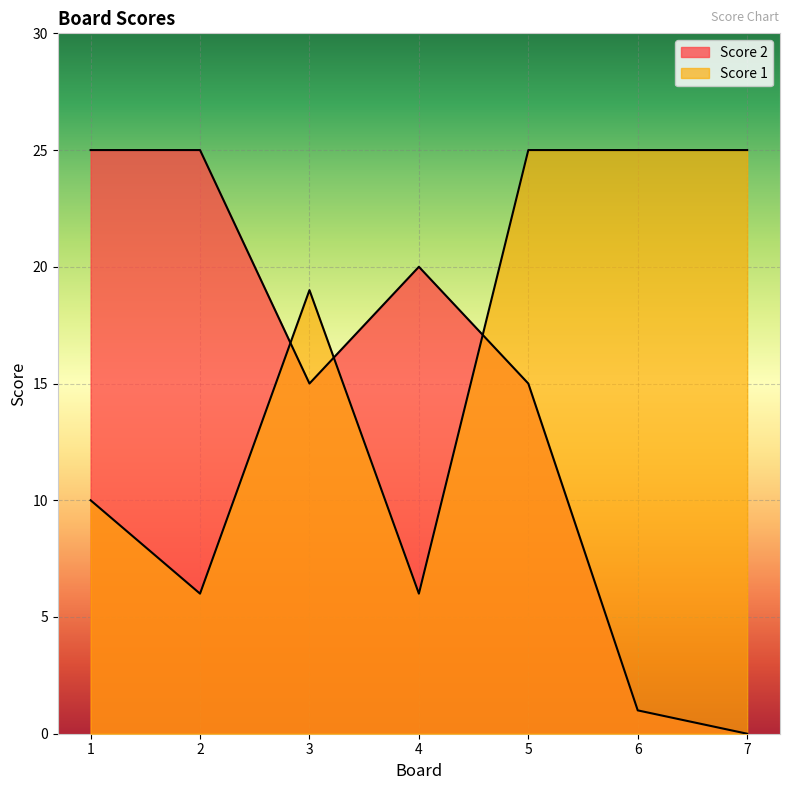

Which series ends up on top after the final intersection of Score 2 and Score 1?

Score 1